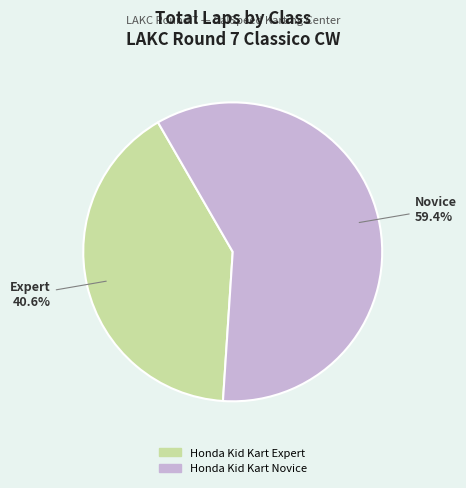

Does any single category account for the majority?

Yes